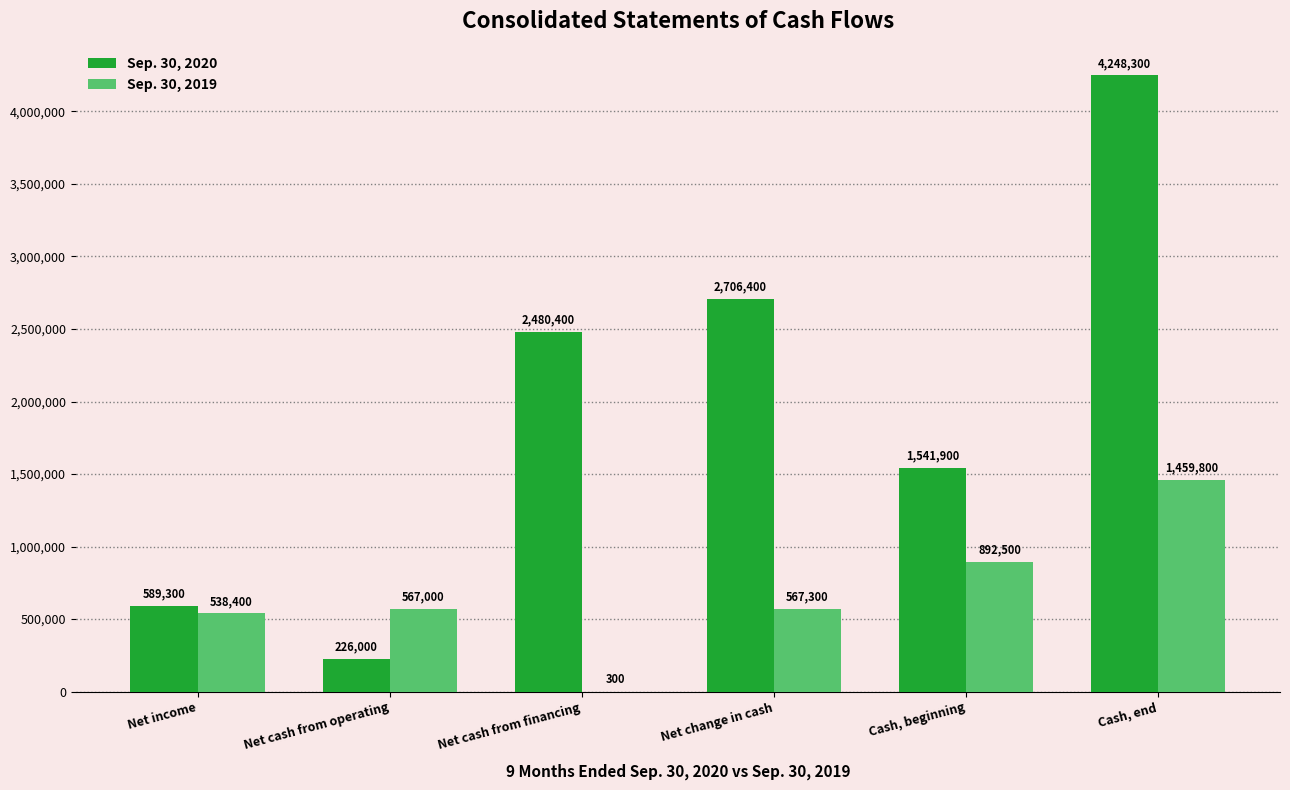

What is the sum of the Sep. 30, 2019 values at Net change in cash and Cash, end?

2027100